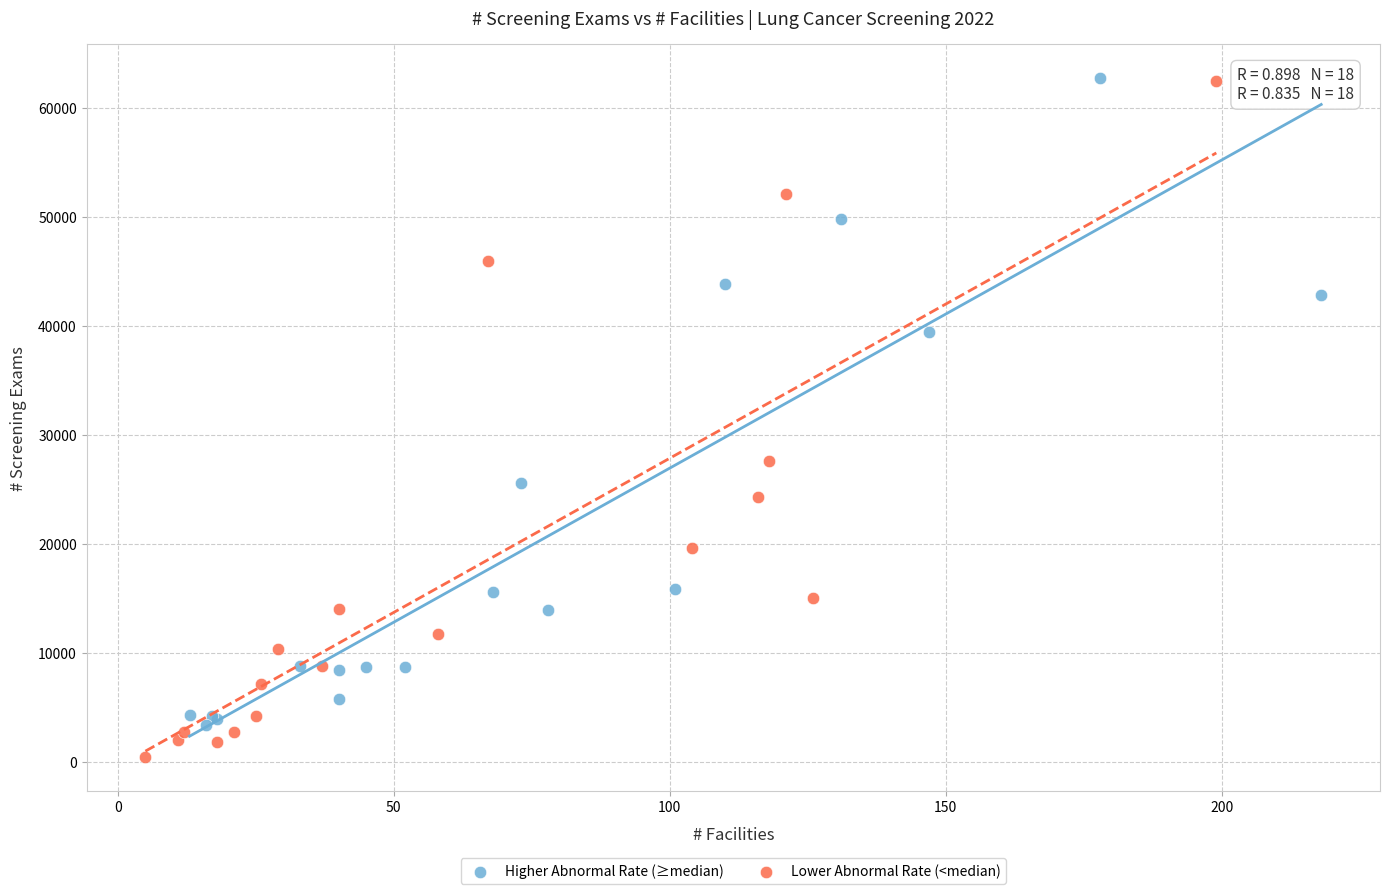

Which series reaches the minimum Y coordinate?

Lower Abnormal Rate (<median)